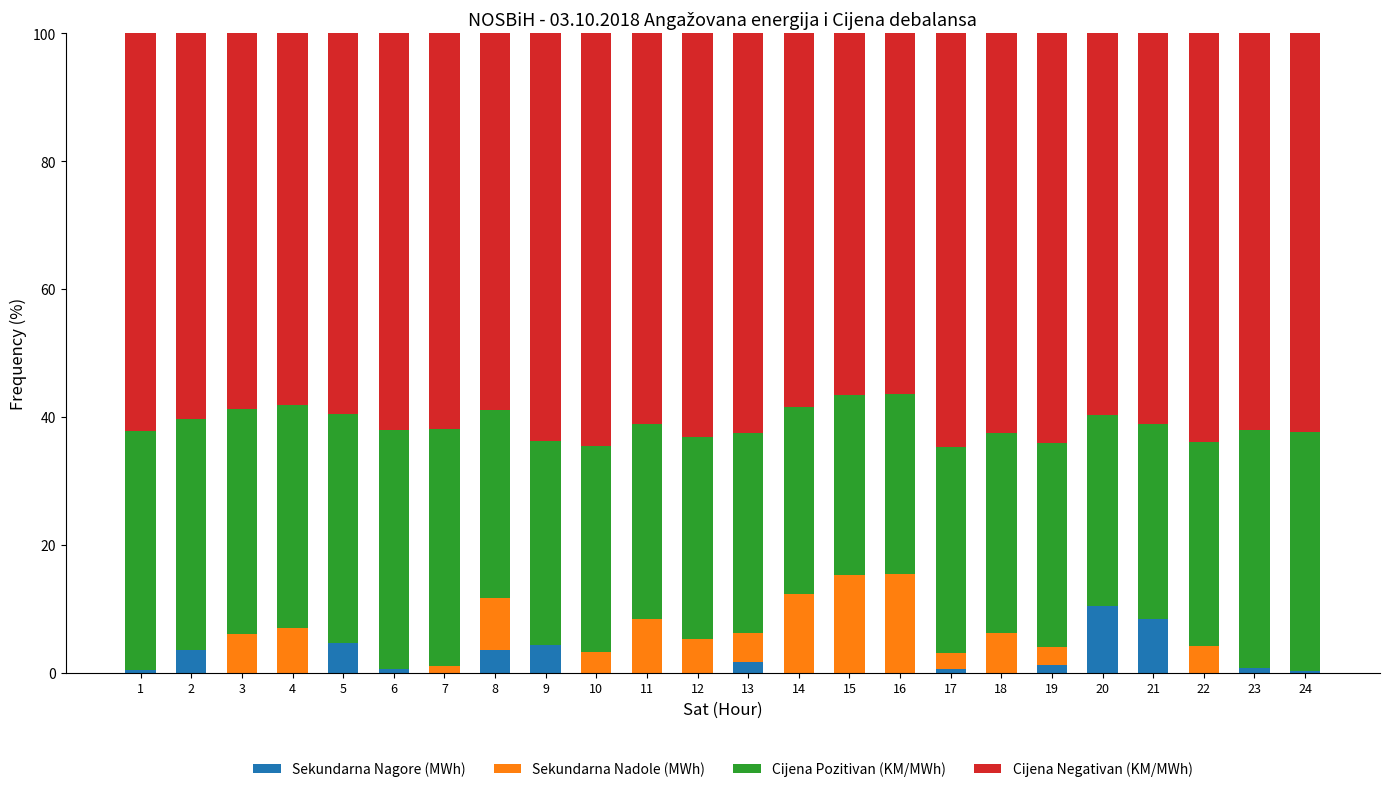

The value of Sekundarna Nagore (MWh) at 3 is 6.8. True or false?

False